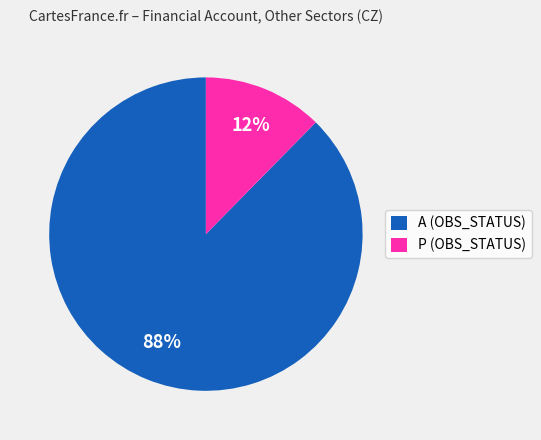

Which has a higher value, P (OBS_STATUS) or A (OBS_STATUS)?

A (OBS_STATUS)